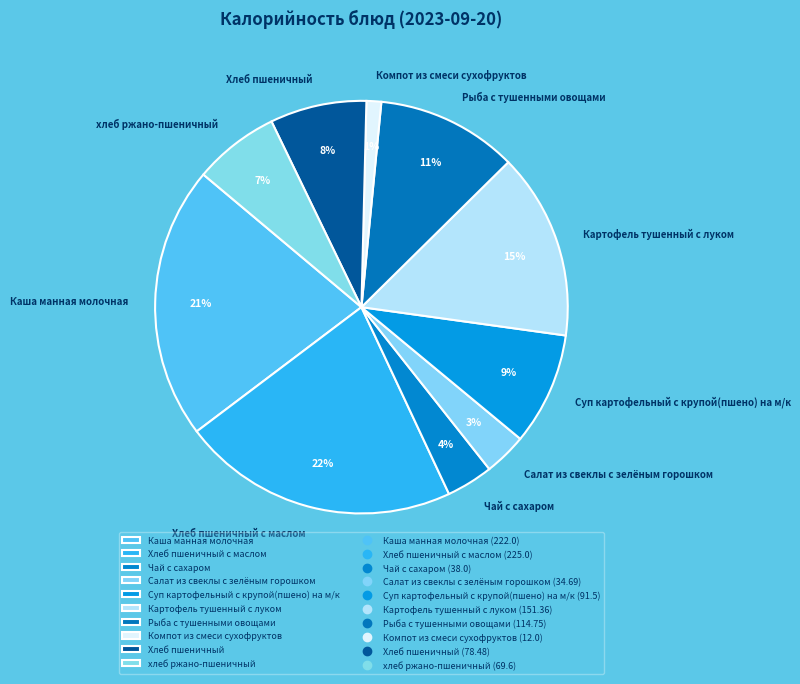

The Хлеб пшеничный slice represents 8% of the pie. True or false?

True